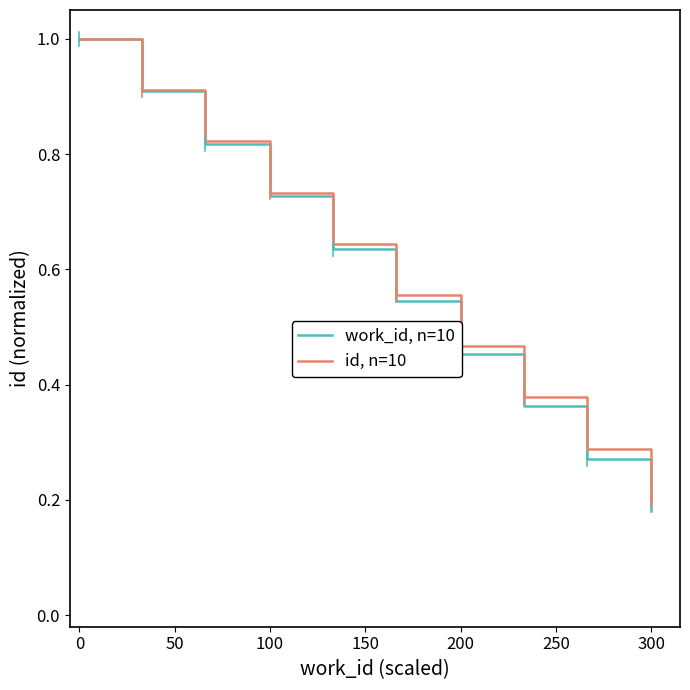

Count the number of data series in this chart.

2